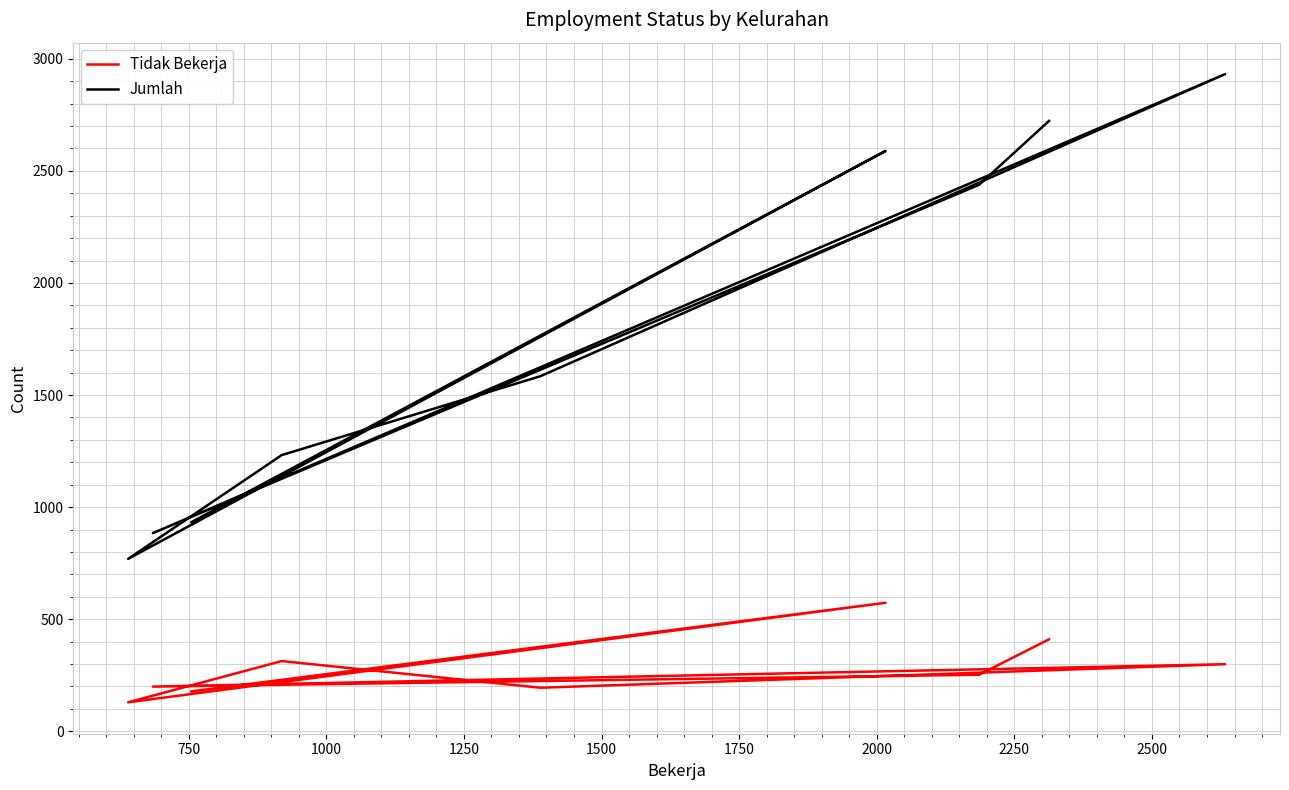

Which series has the largest total across all categories?

Jumlah